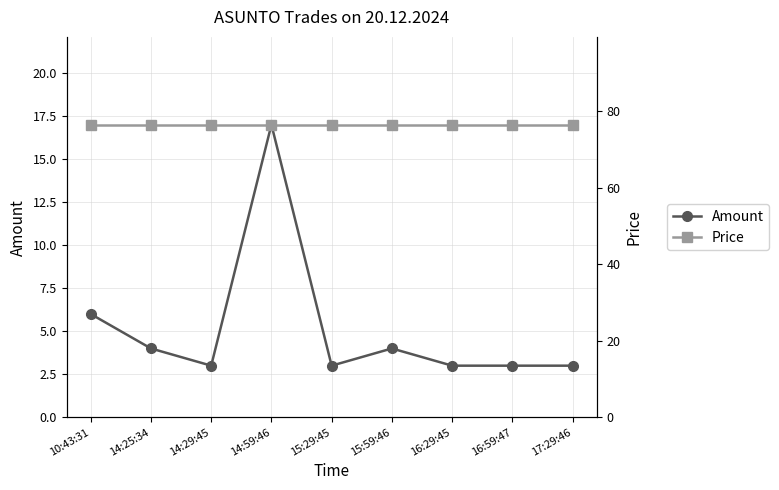

Which series has the widest spread of values?

Amount